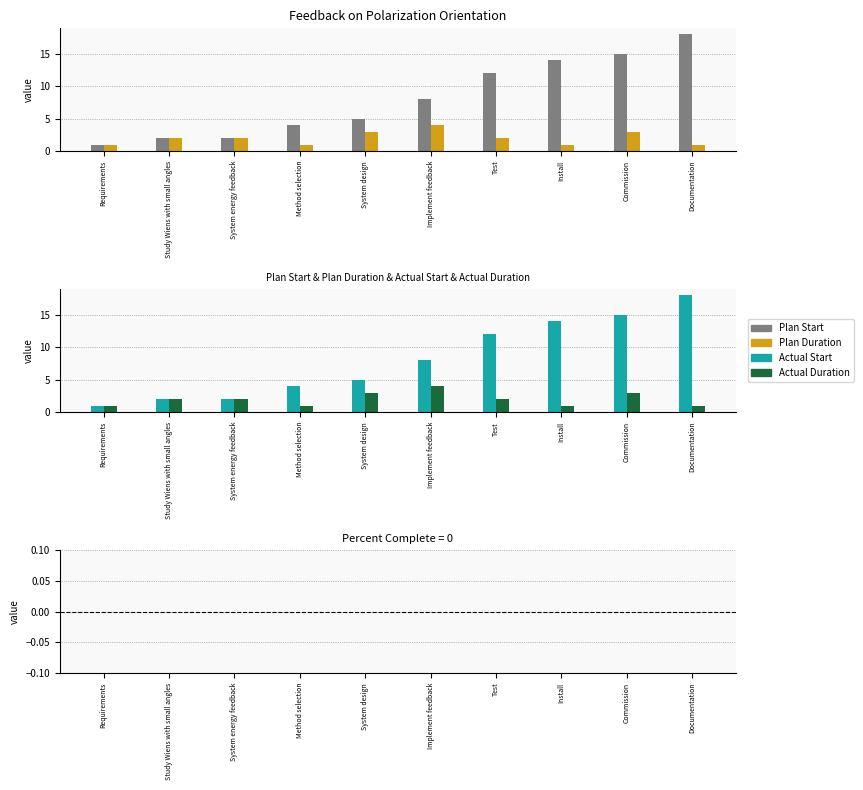

What position from the left is Requirements?

1